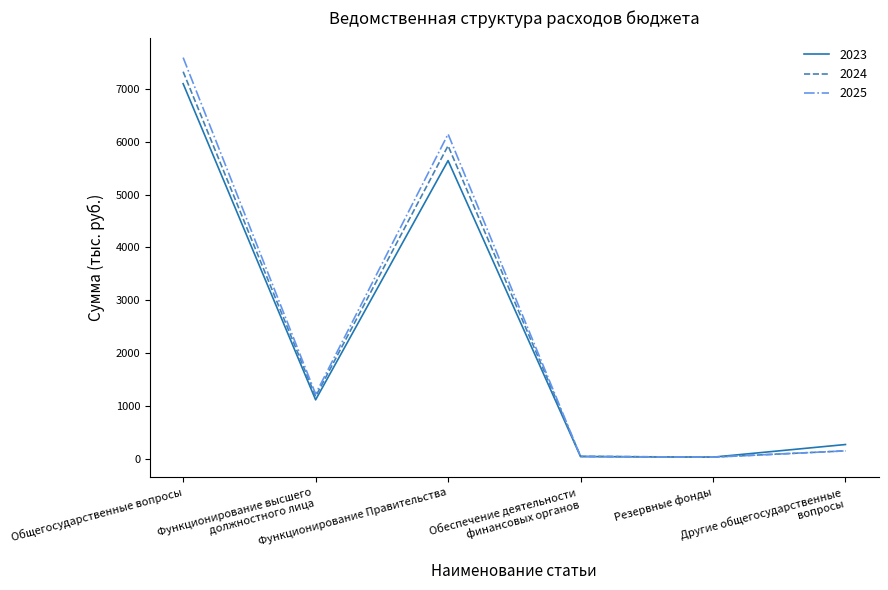

Which series has the largest range (max minus min)?

2025